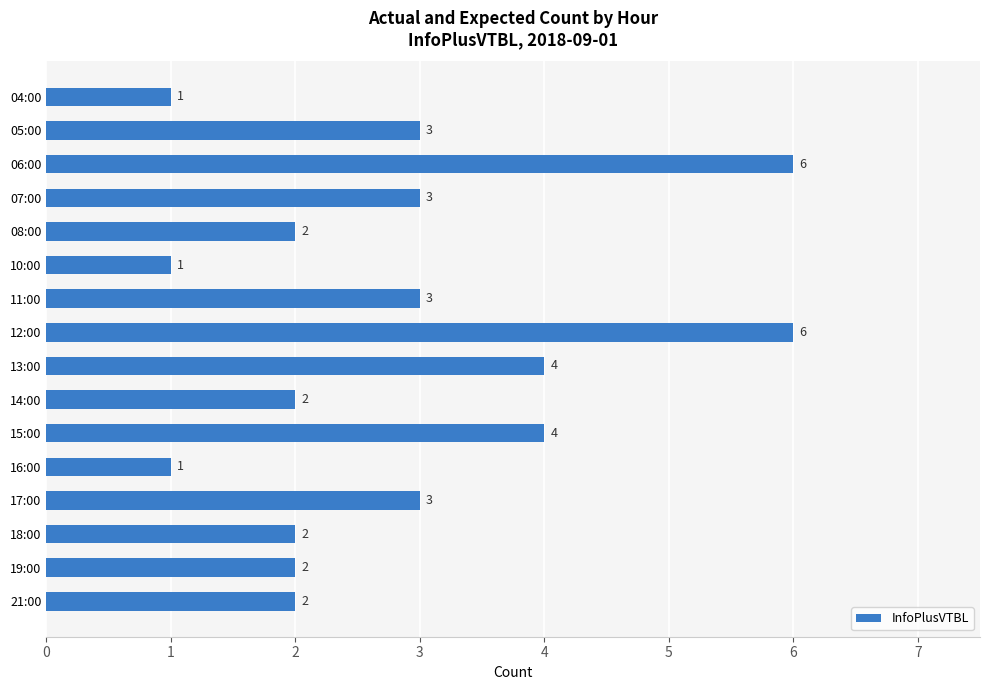

What is the maximum value shown in the chart?

6